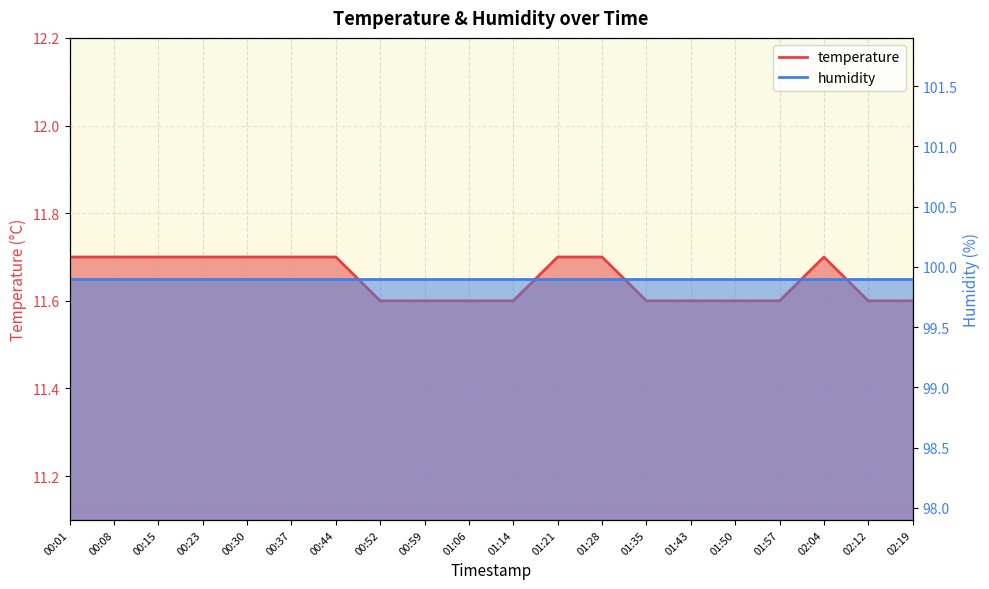

Reading left to right, extract all data points from this chart.

00:01=11.7	00:08=11.7	00:15=11.7	00:23=11.7	00:30=11.7	00:37=11.7	00:44=11.7	00:52=11.6	00:59=11.6	01:06=11.6	01:14=11.6	01:21=11.7	01:28=11.7	01:35=11.6	01:43=11.6	01:50=11.6	01:57=11.6	02:04=11.7	02:12=11.6	02:19=11.6